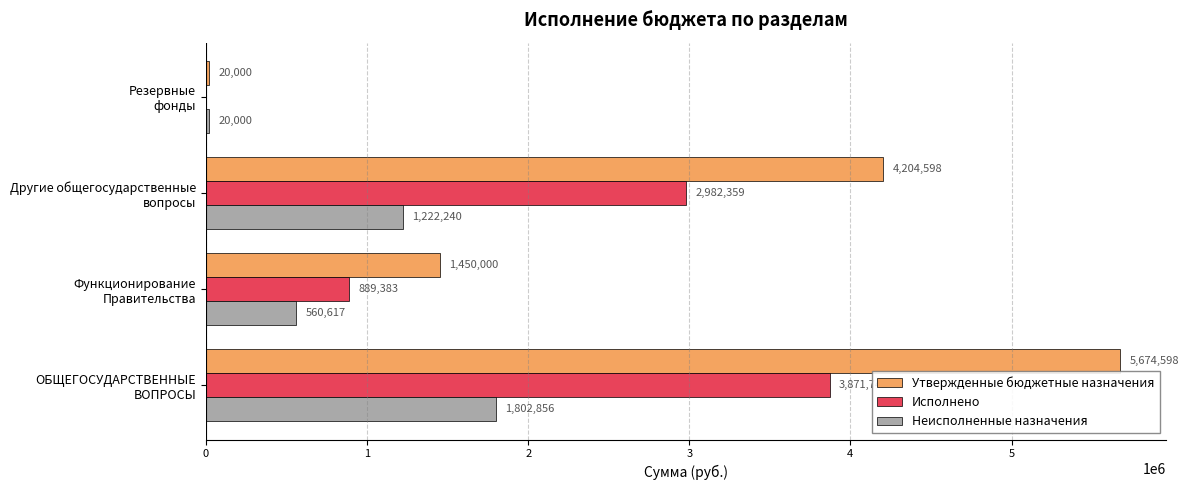

What is the highest value of the Неисполненные назначения series?

1802856.3